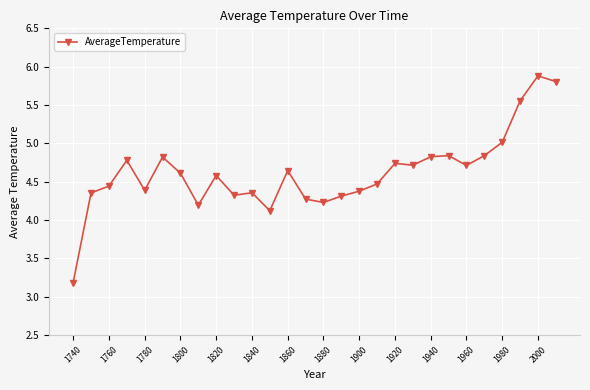

What is the smallest value displayed?

3.2